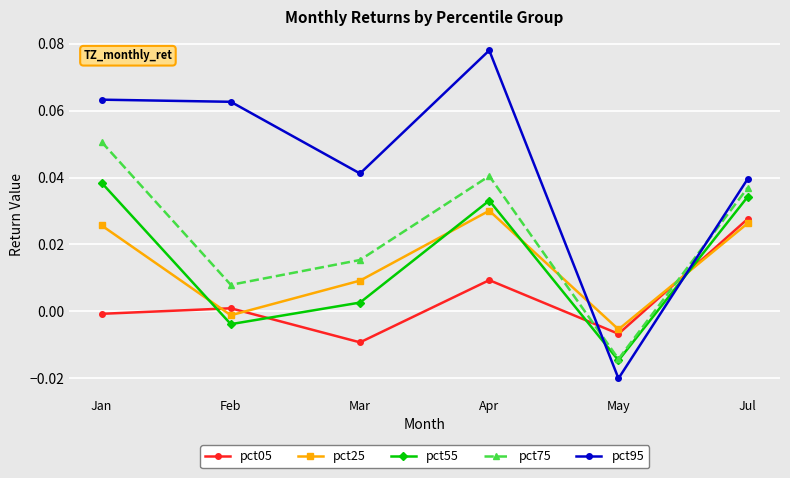

Where does the pct05 series first go above 0?

Feb